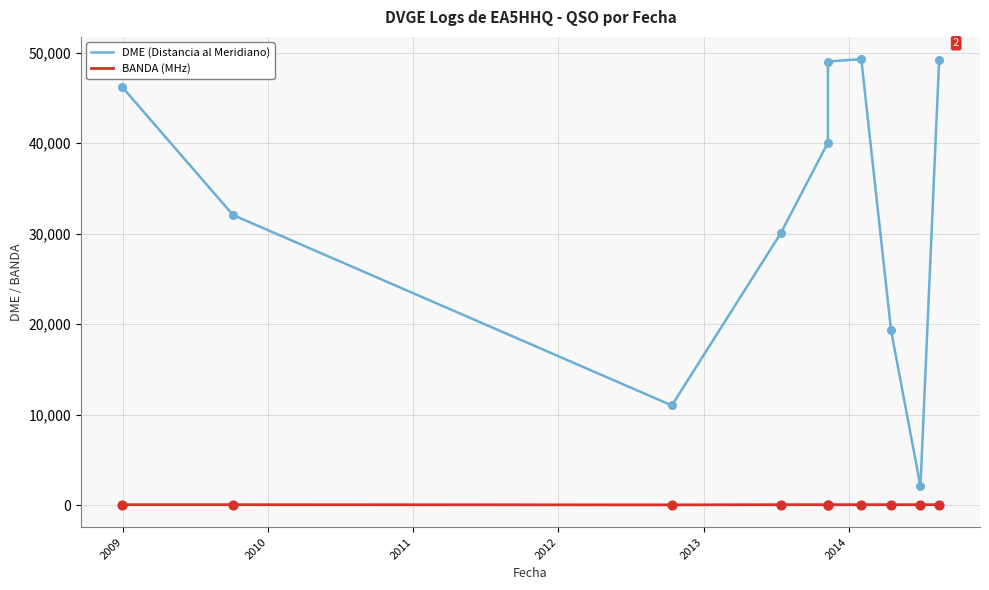

At which category is the sum across all series the highest?

2014